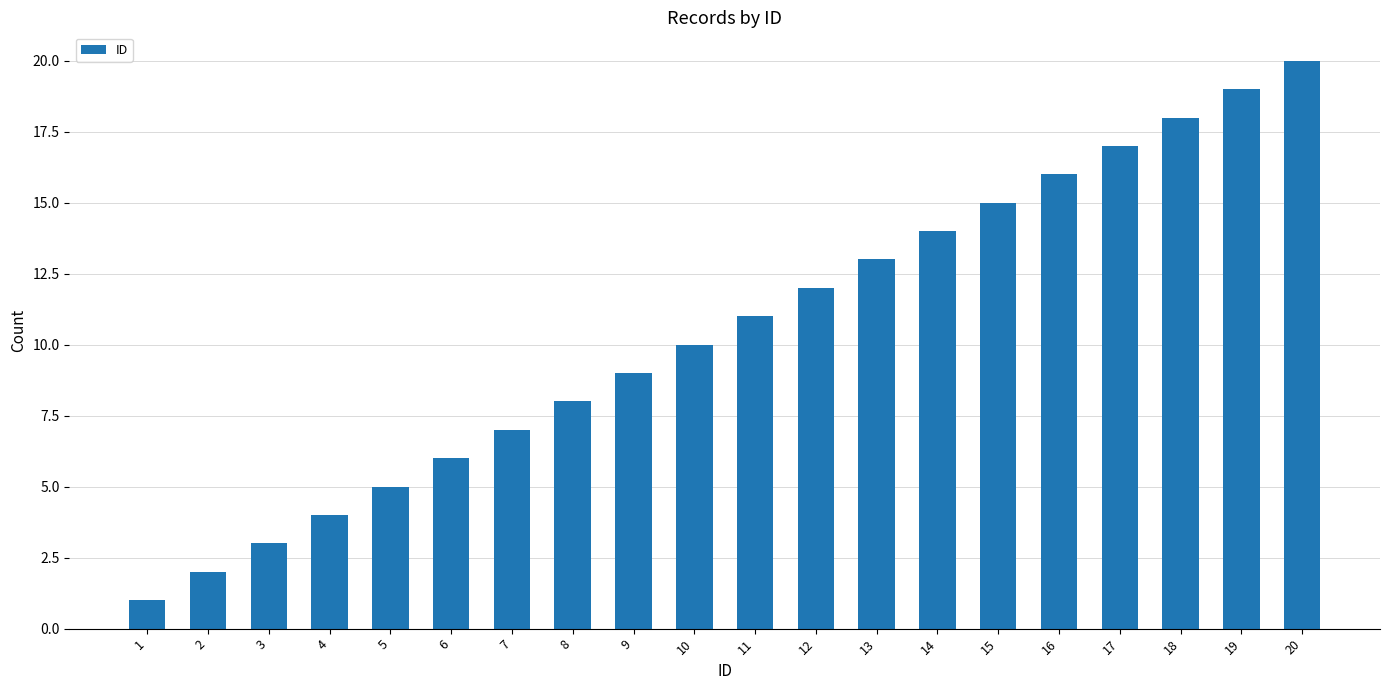

Reading left to right, what are all the values shown in this chart?

1	2	3	4	5	6	7	8	9	10	11	12	13	14	15	16	17	18	19	20